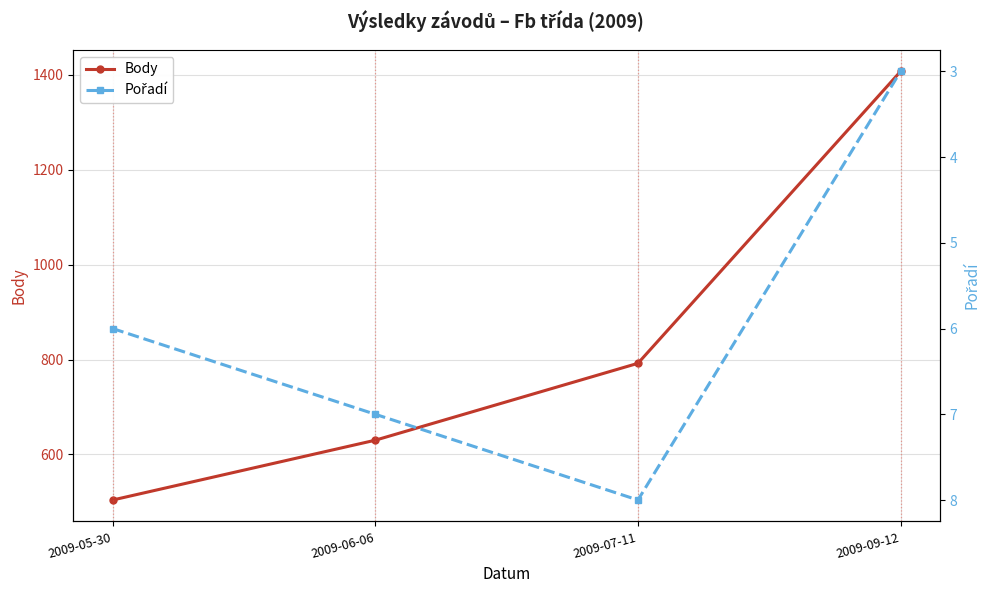

Is it true that Pořadí equals 4 at 2009-09-12?

False